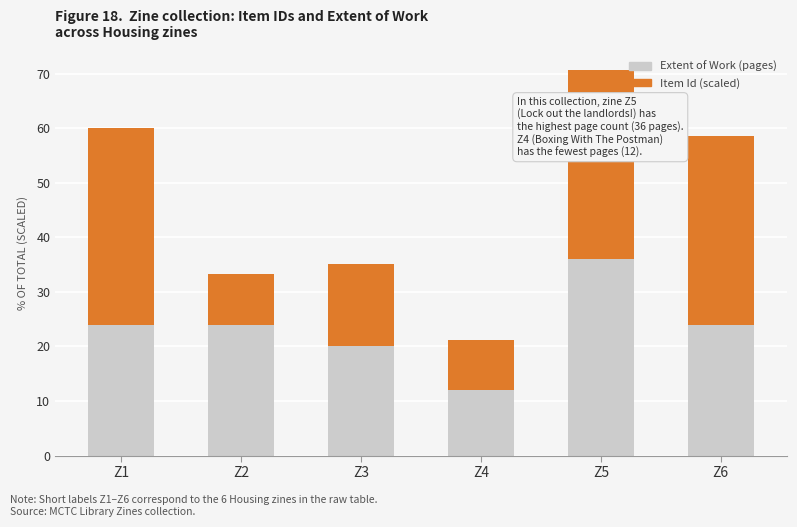

What is the highest value of the Extent of Work (pages) series?

36.0